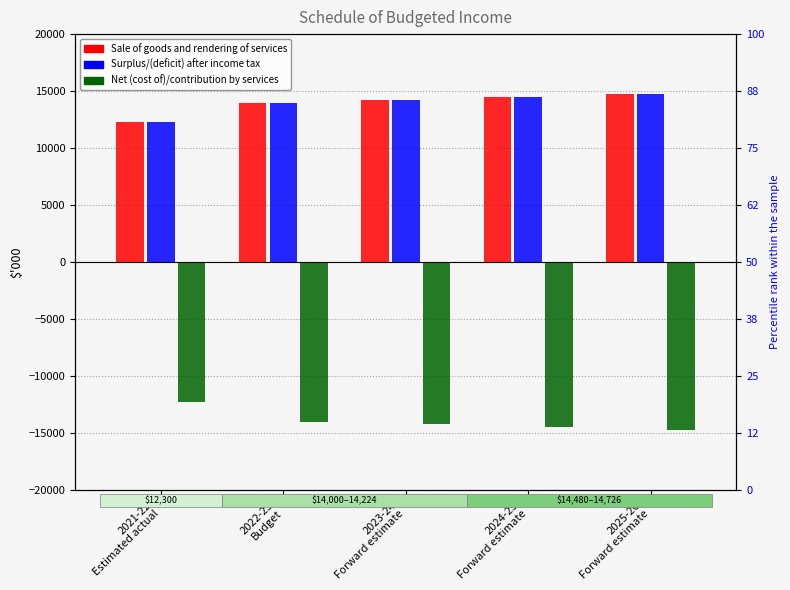

What is the label of the 1st bar from the right?

2025-26
Forward estimate